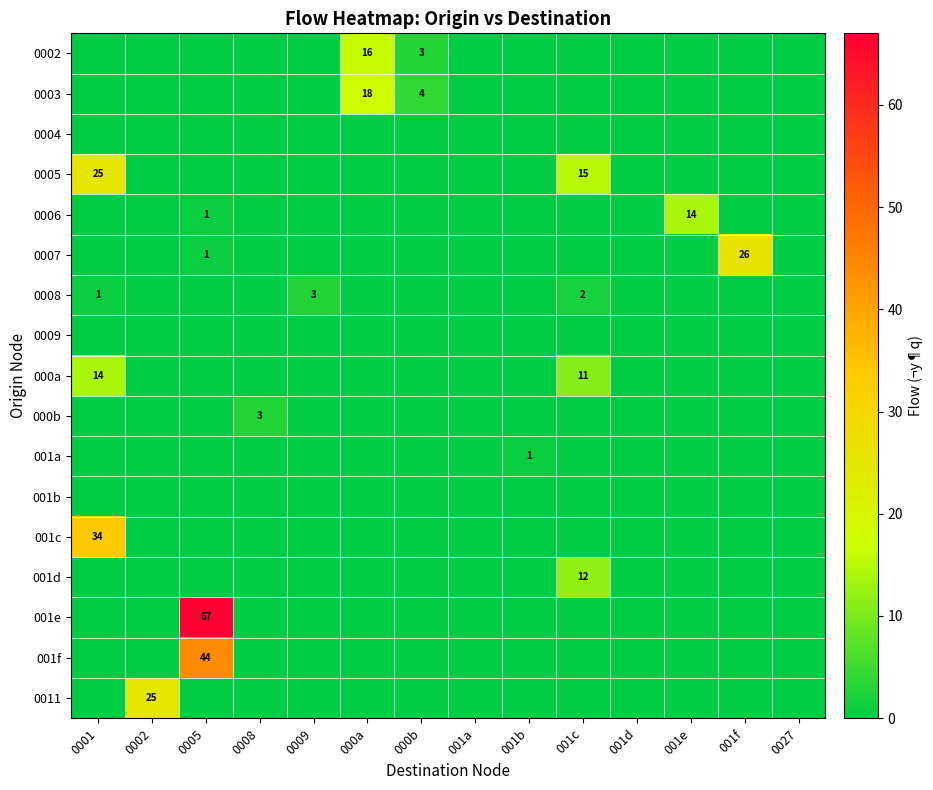

The value of 0007 at 0027 is 15. True or false?

False